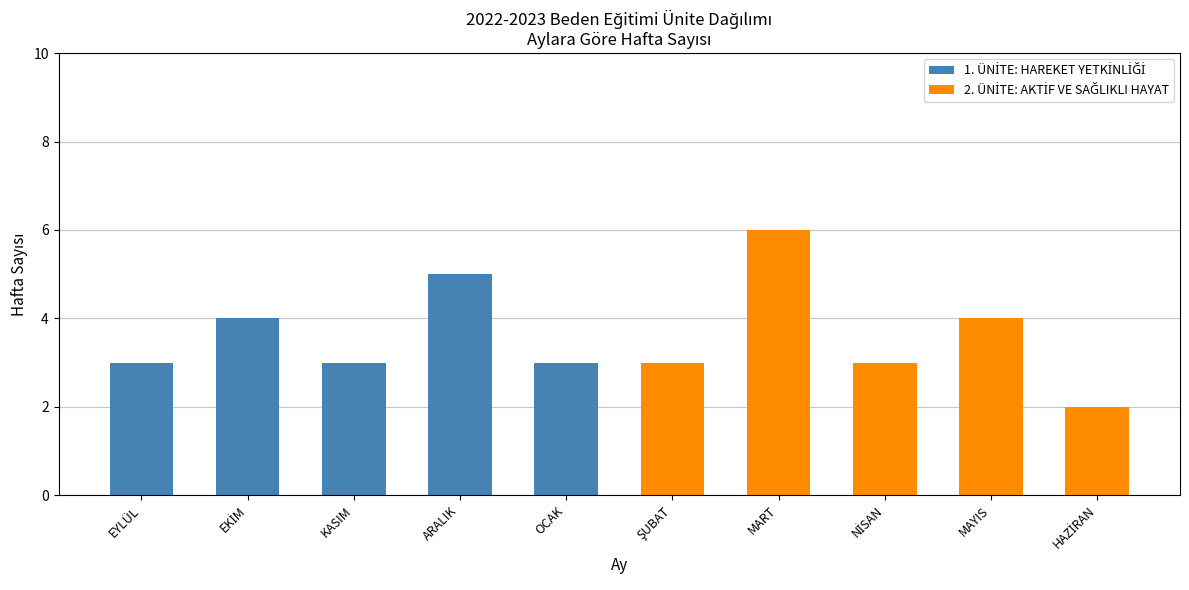

At which category is the sum across all series the highest?

MART